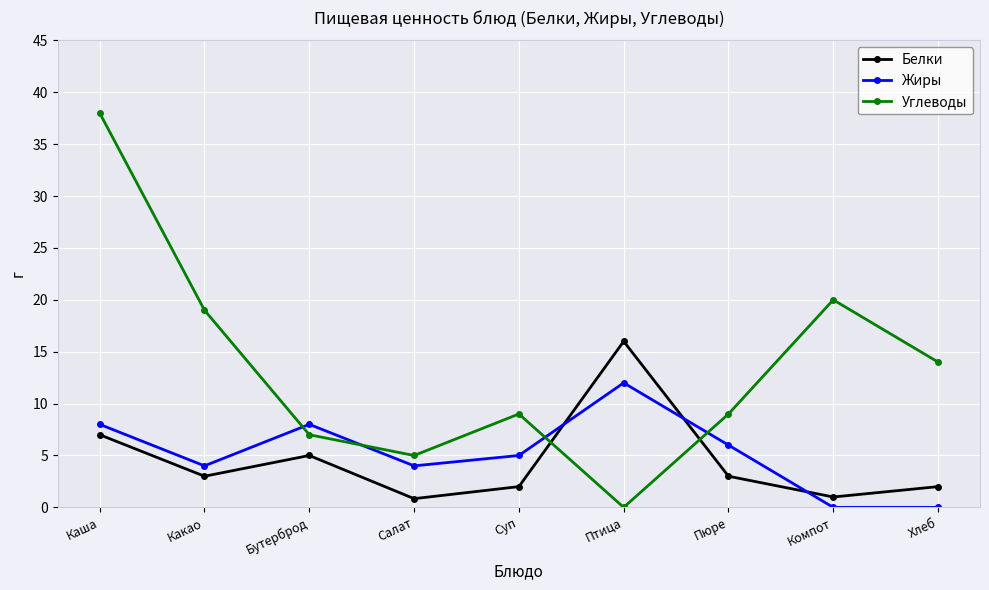

What is the difference between the highest and lowest values at Компот?

20.0